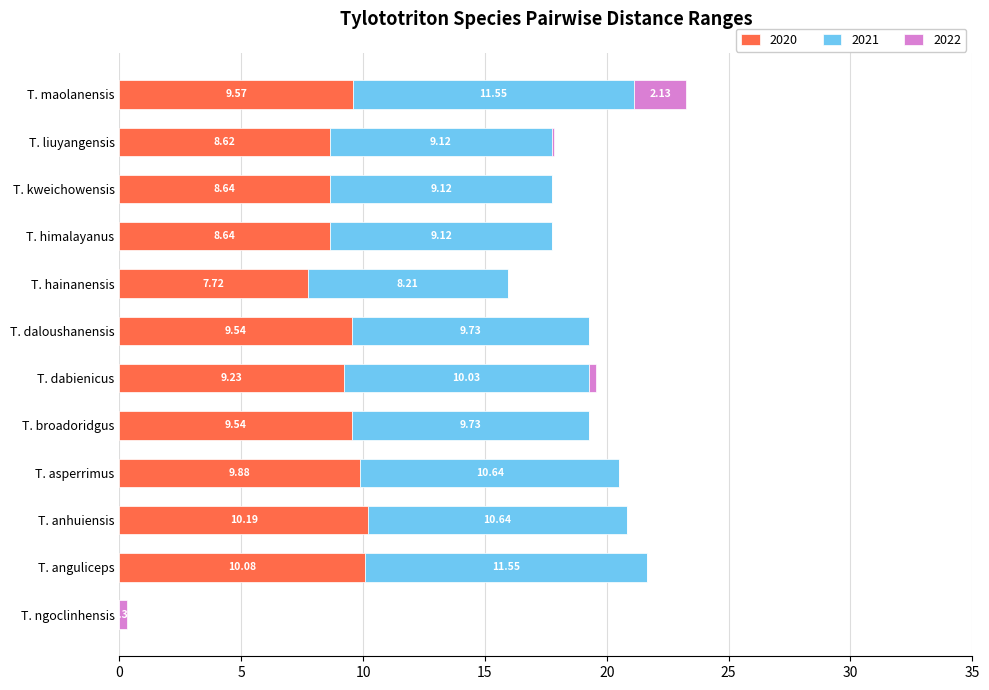

What is the total value across all series at T. hainanensis?

15.9